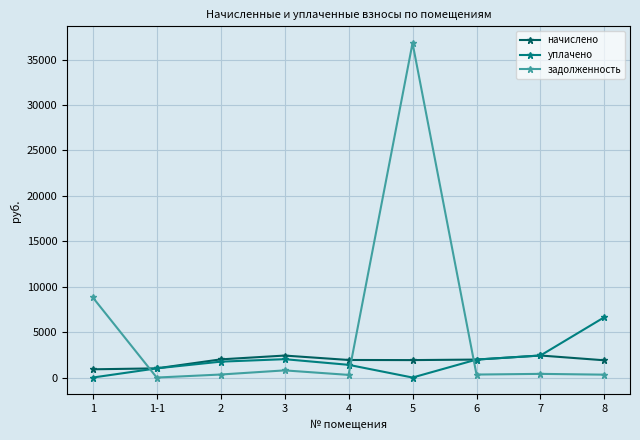

Is the value of начислено at 2 greater than the value of уплачено at 1-1?

Yes